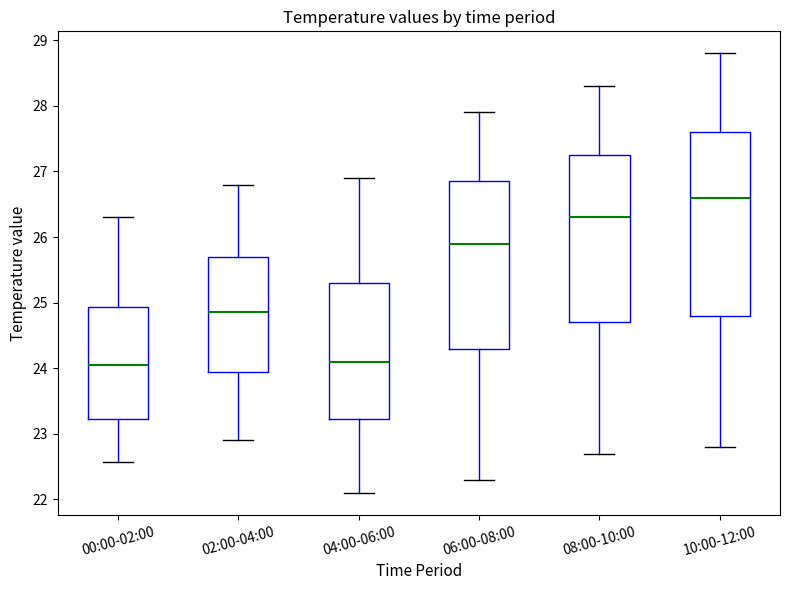

Comparing the boxes themselves (not the whiskers), which one is the tallest?

10:00-12:00